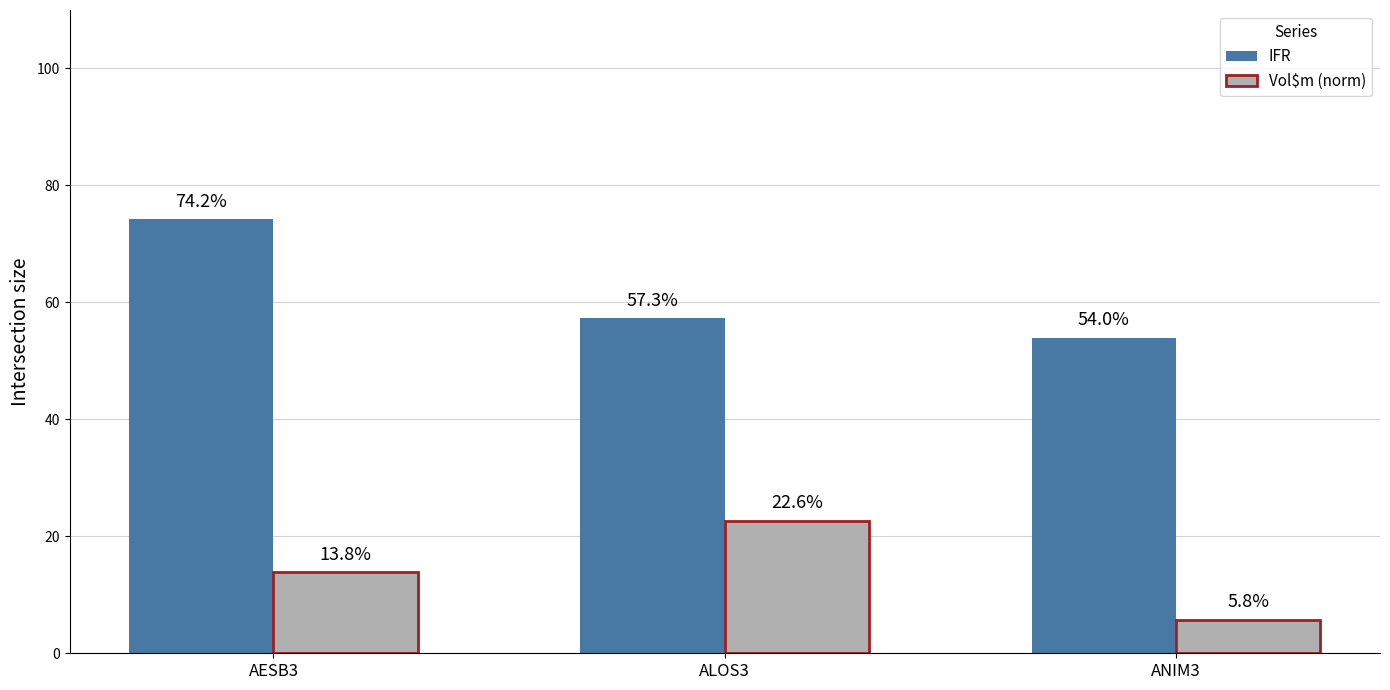

Reading left to right, extract all data points from this chart.

IFR: AESB3=74.2	ALOS3=57.3	ANIM3=54.0
Vol$m (norm): AESB3=13.8	ALOS3=22.6	ANIM3=5.8